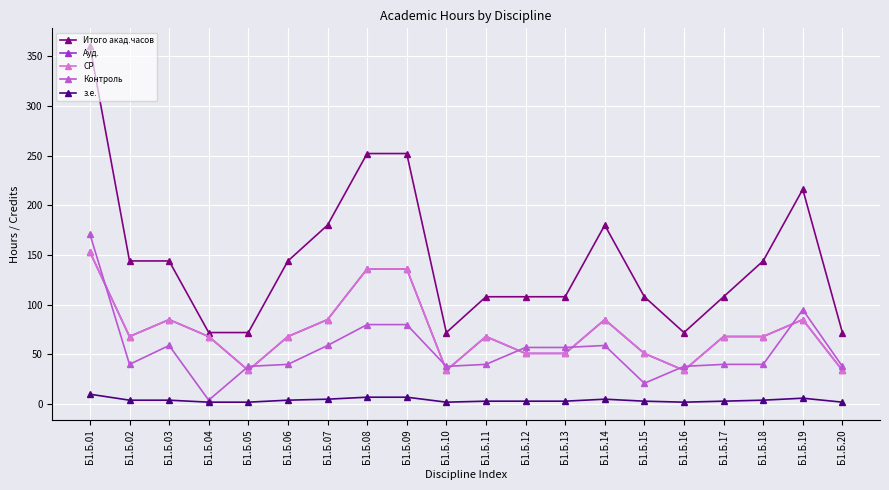

True or false: Итого акад.часов and Контроль cross at least once.

False